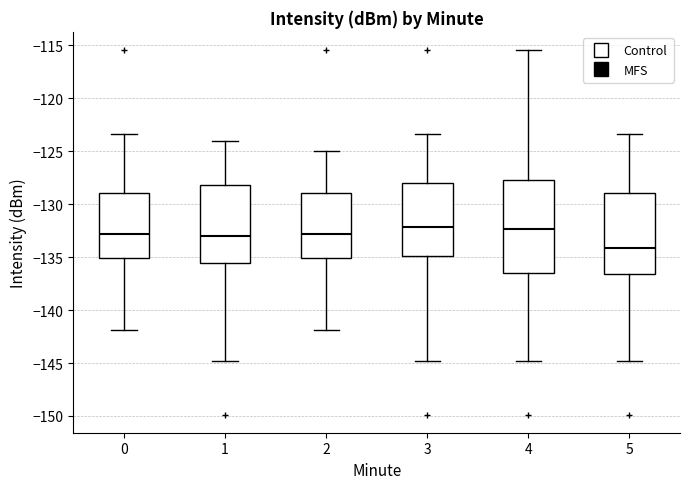

Which box's median line is the lowest?

5